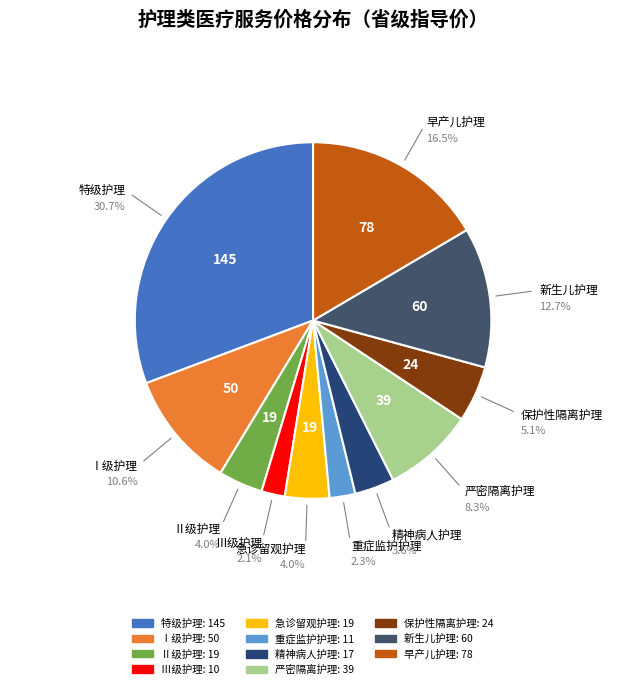

True or false: 新生儿护理 accounts for 13% of the total.

True